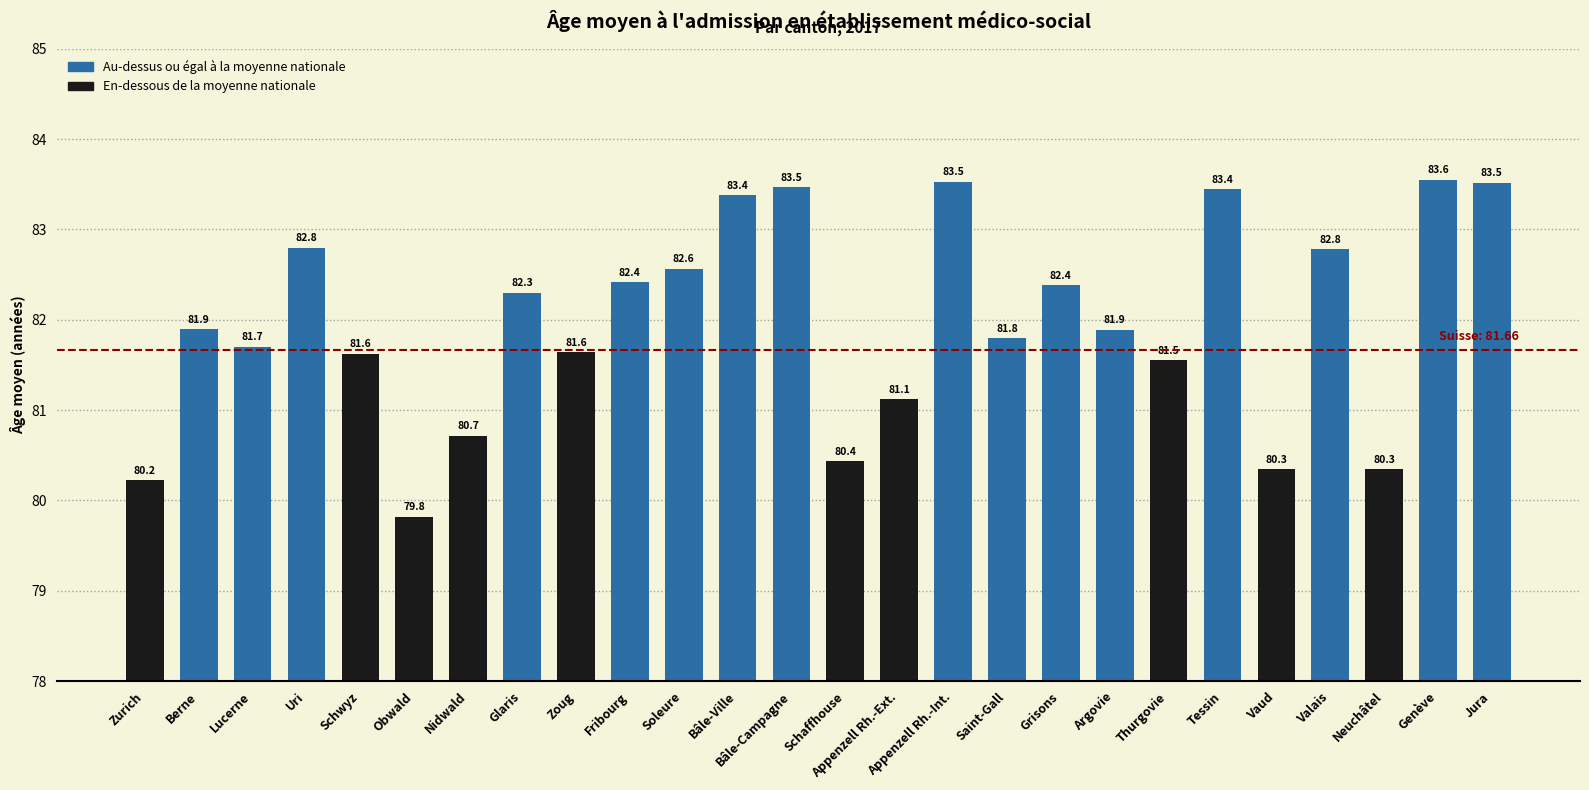

Approximately how many times larger is the value at Jura compared to Fribourg?

1.0